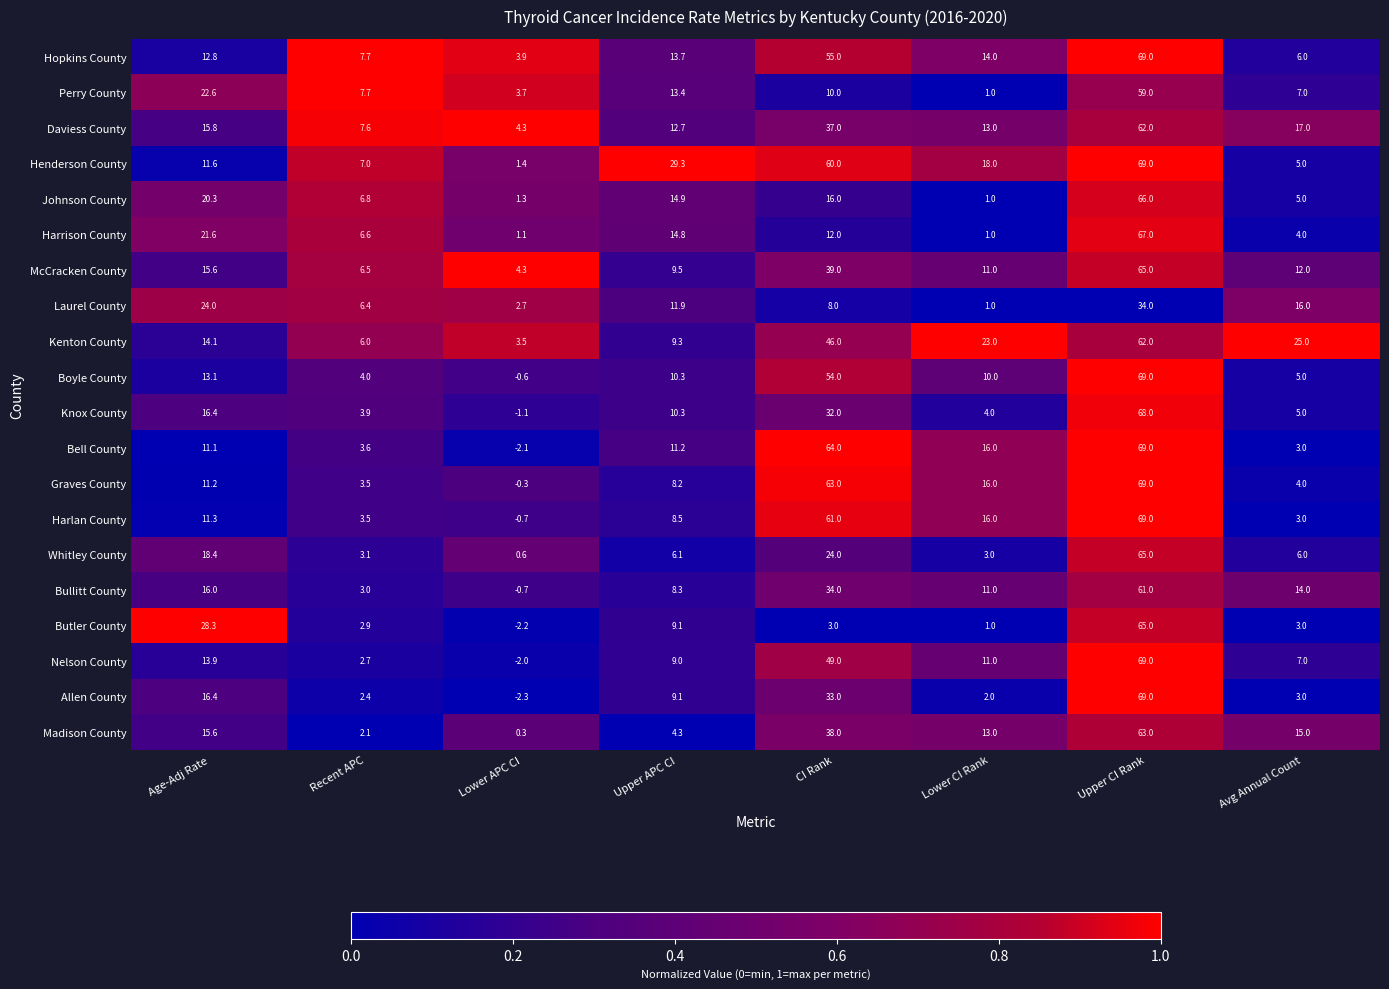

The Kenton County series shows 14.1 at Age-Adj Rate. True or false?

True